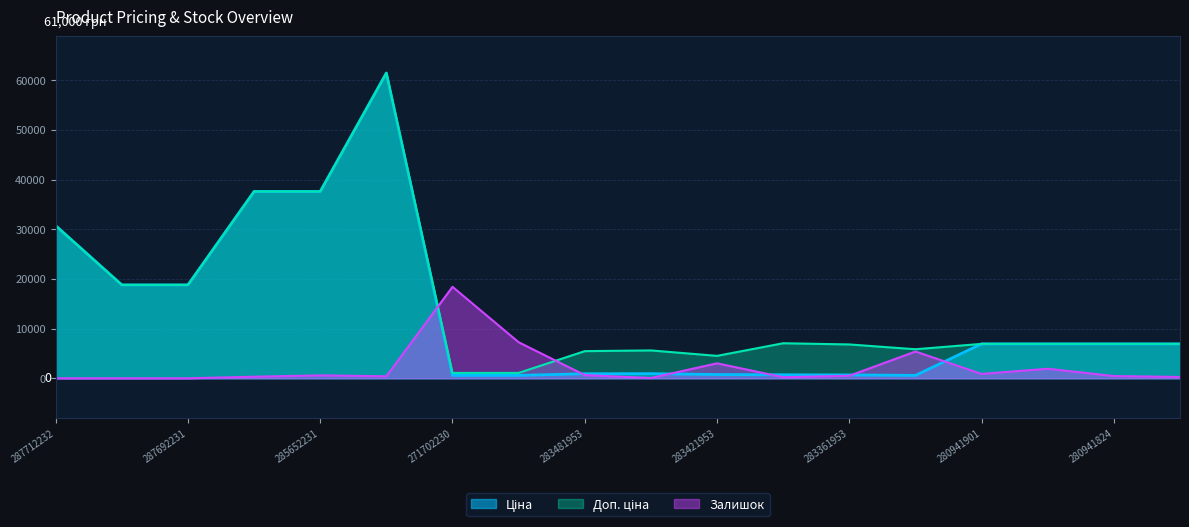

Is the value of Доп. ціна at 287692233 greater than the value of Ціна at 283481953?

Yes